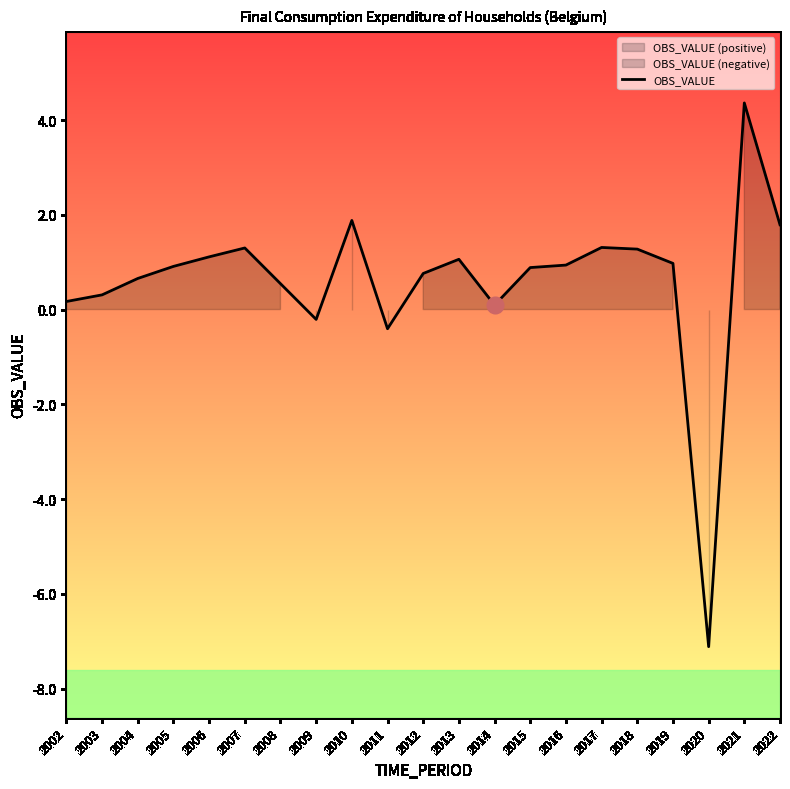

What is the sum of all values?

12.6